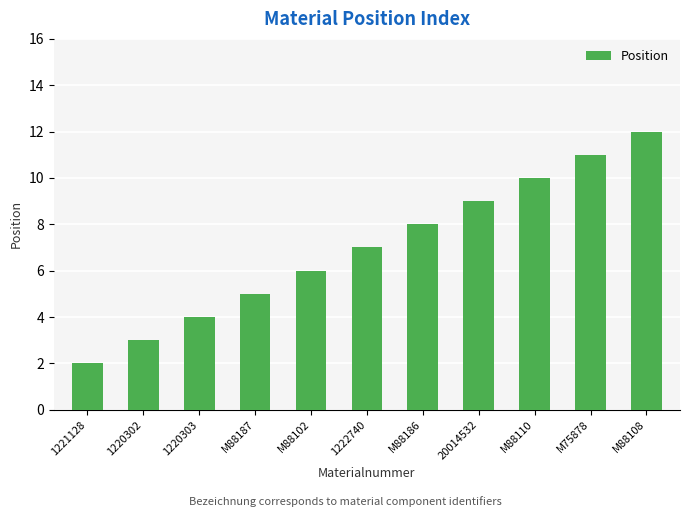

What is the label of the 8th bar from the left?

20014532